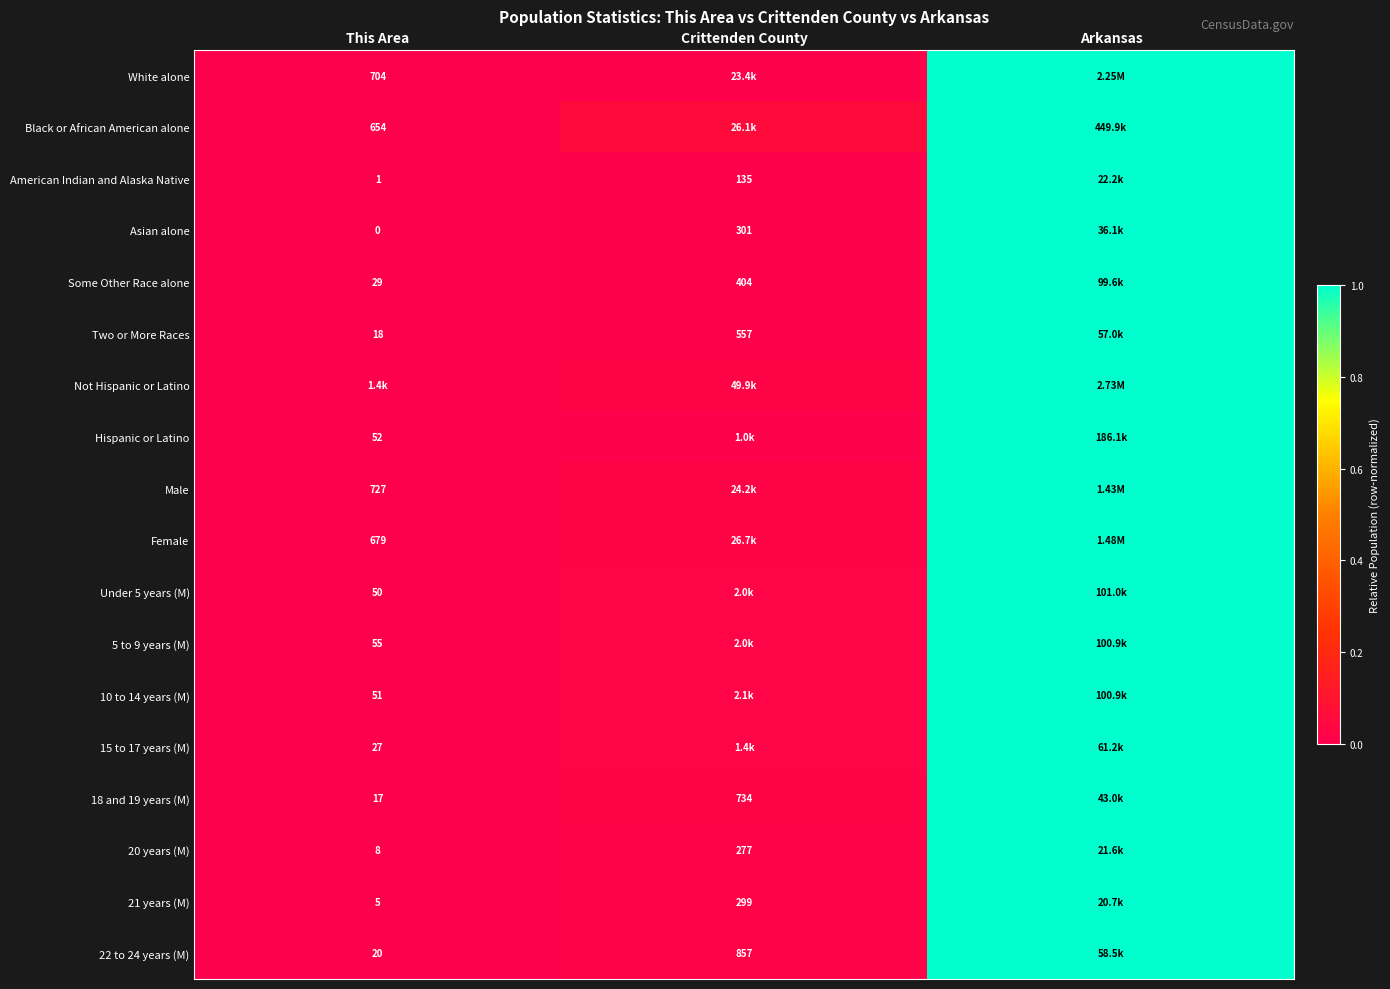

True or false: 21 years (M) has a value of 0.0 at Crittenden County.

True